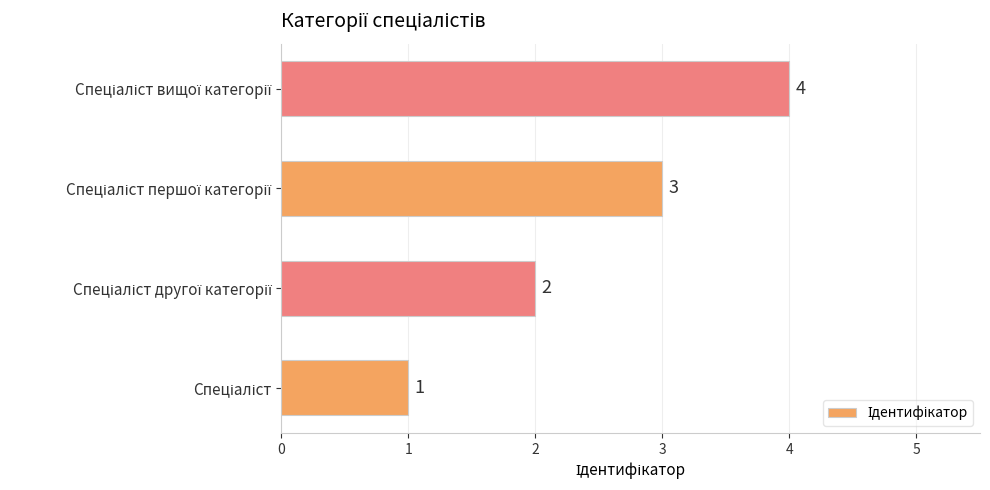

How many series are shown in this chart?

1